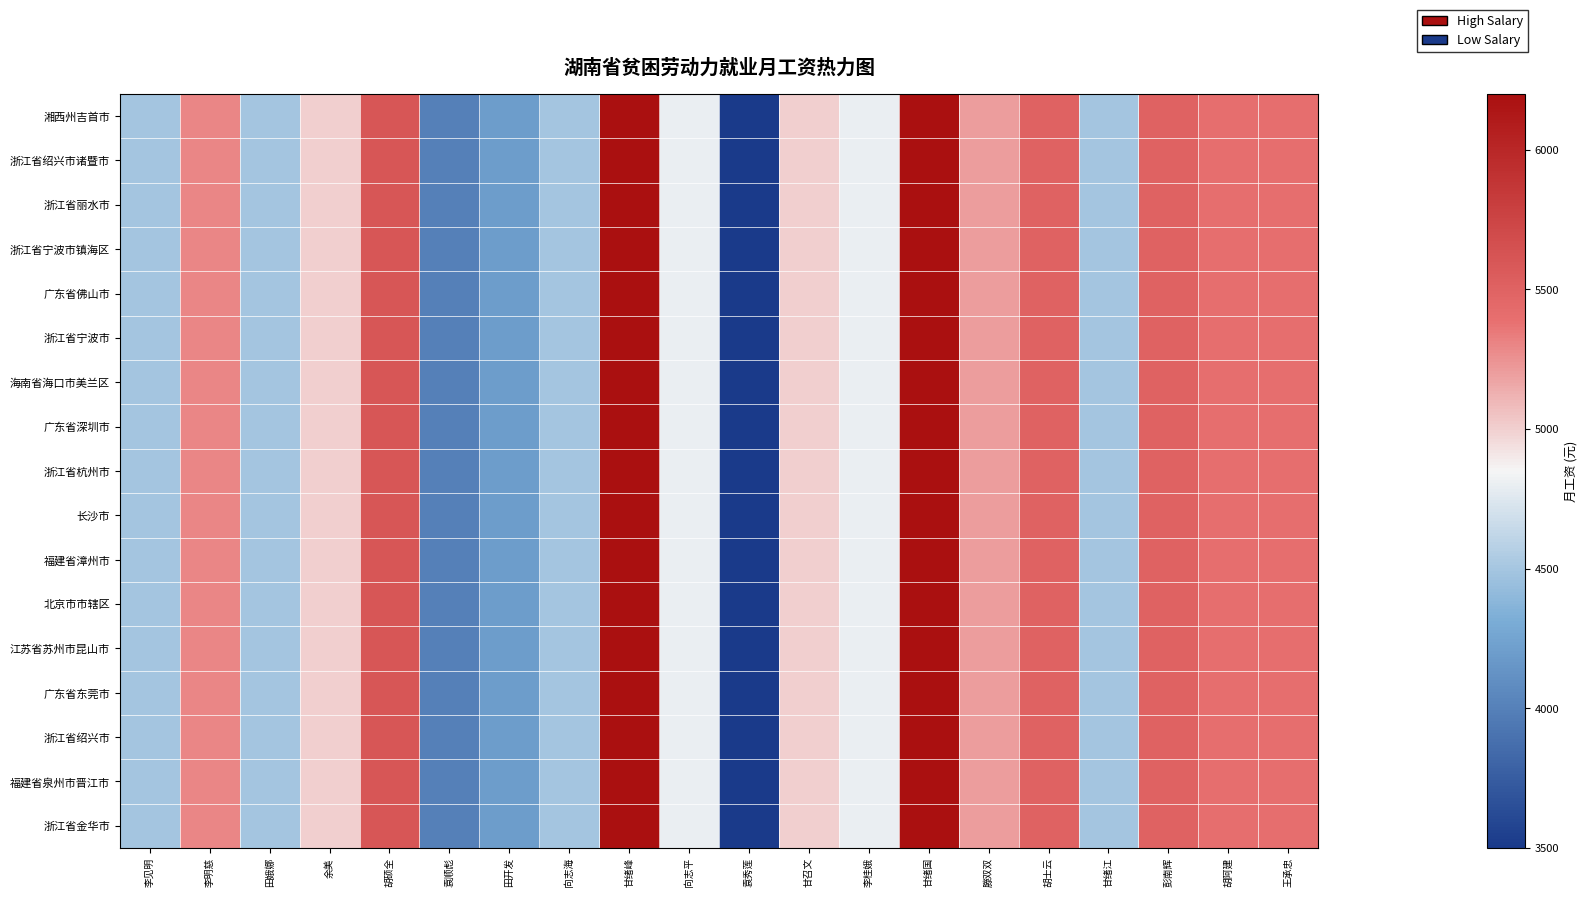

At how many categories does at least one series exceed 5952?

2